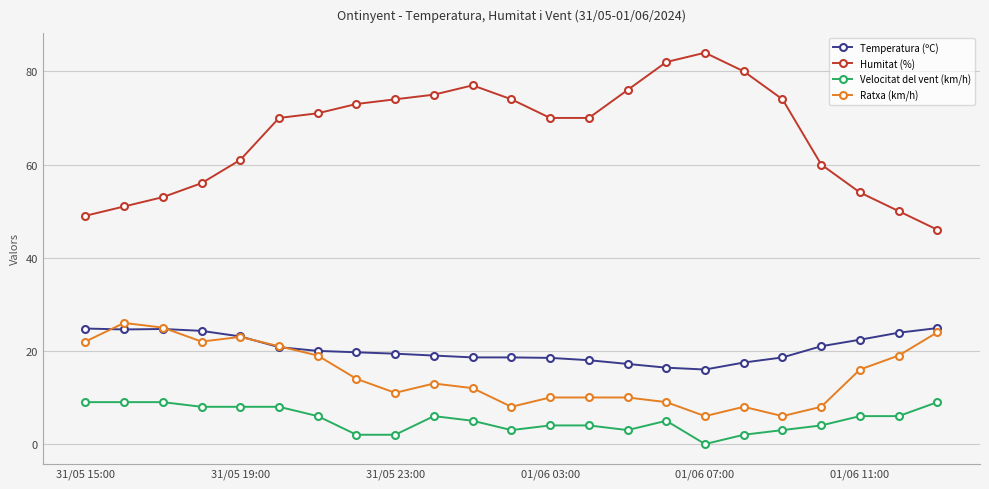

What is the value of the Ratxa (km/h) point at the 7th from the left?

19.0